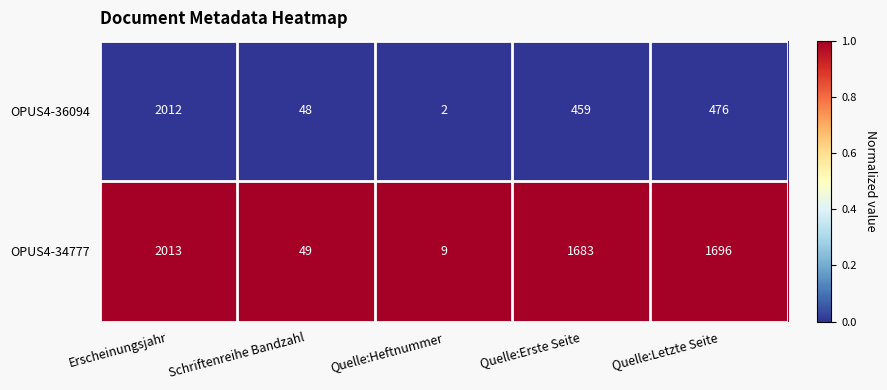

Is it true that OPUS4-34777 equals 2638 at Quelle:Letzte Seite?

False